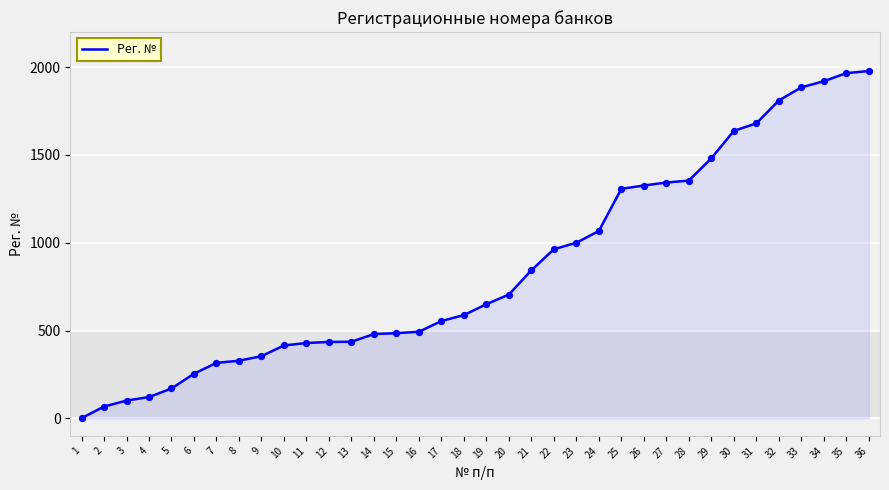

What is the change in value from 10 to 32?

+1395